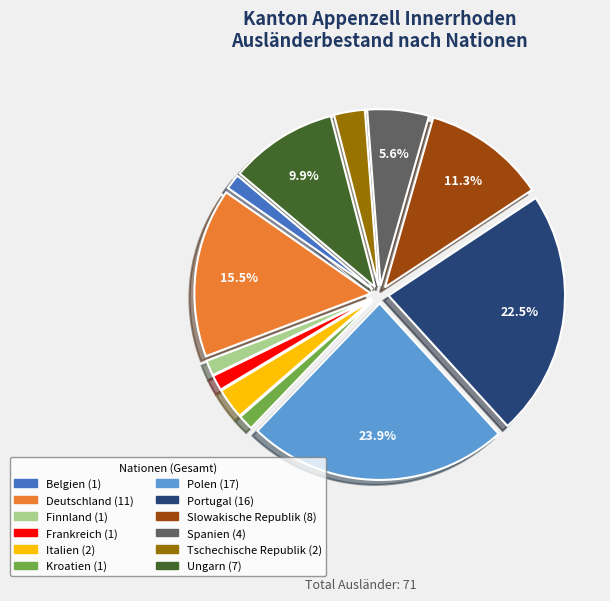

Combined, what portion of the pie is Spanien and Ungarn?

15.5%